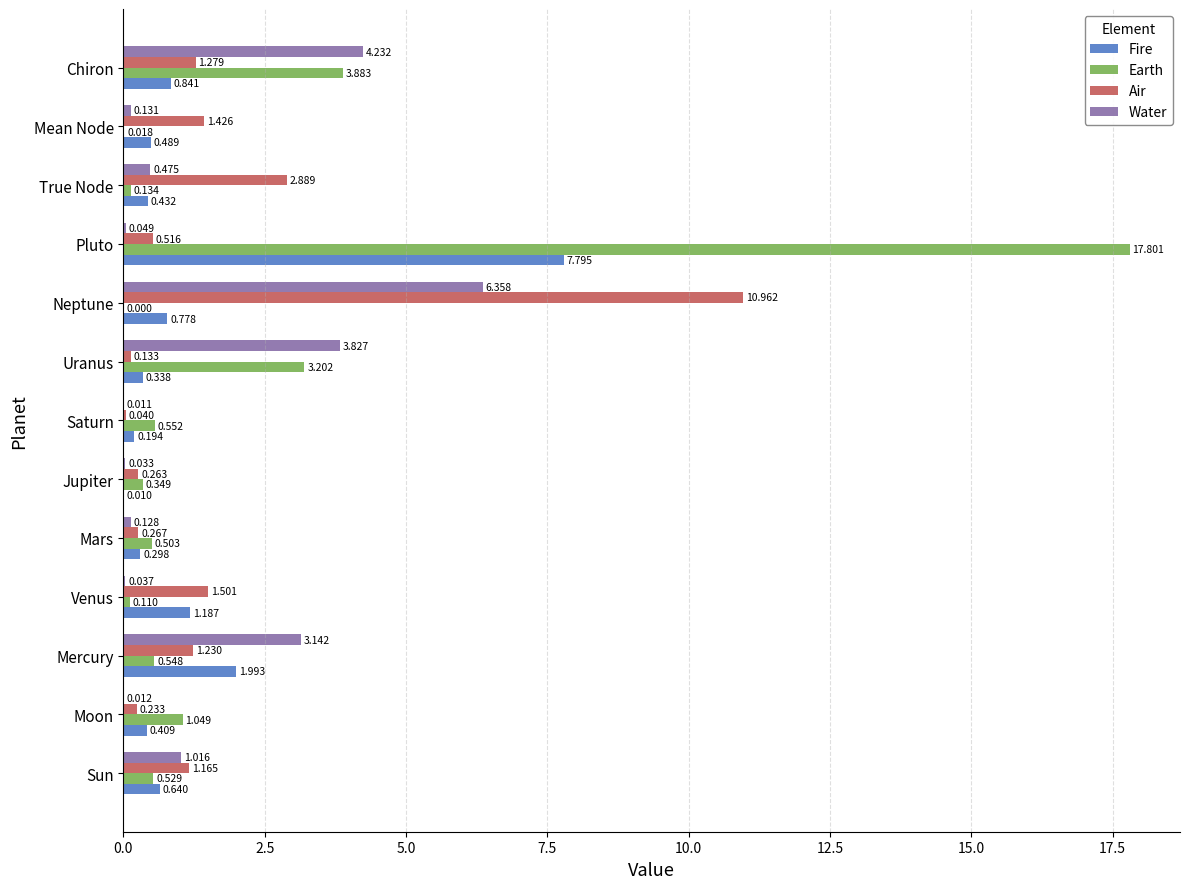

At which label is Fire closest to 3?

Mercury